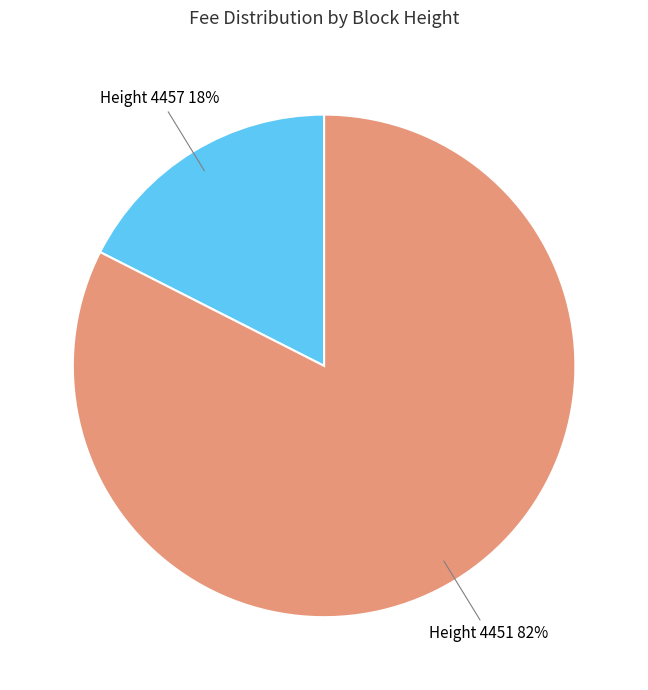

To the nearest percent, what is the average slice percentage?

50%